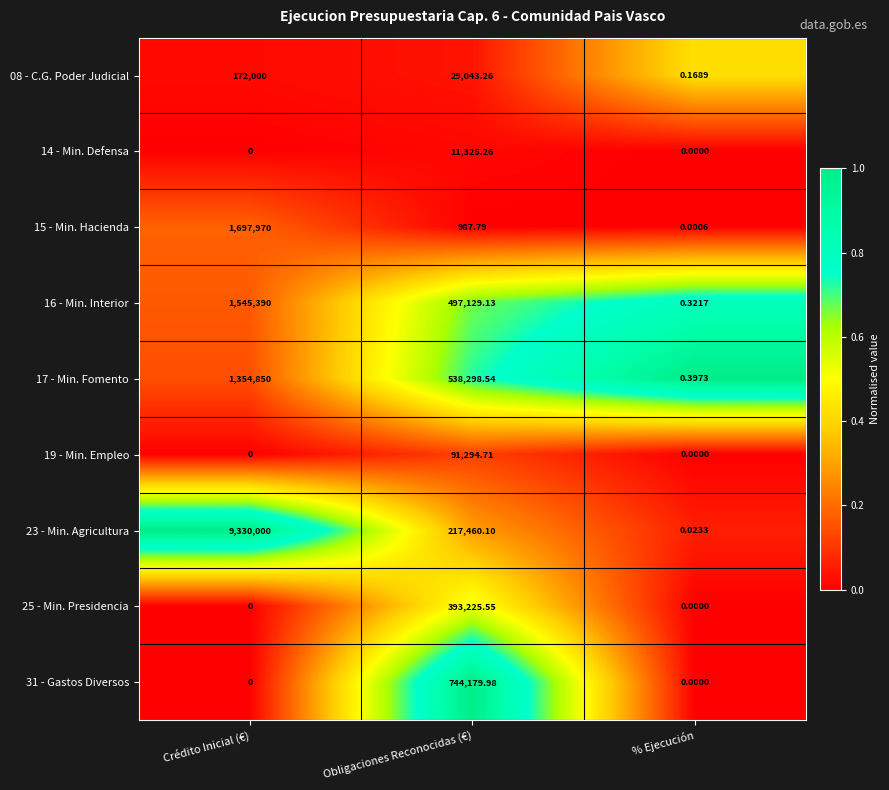

Which category has the highest value in the 25 - Min. Presidencia series?

Obligaciones Reconocidas (€)